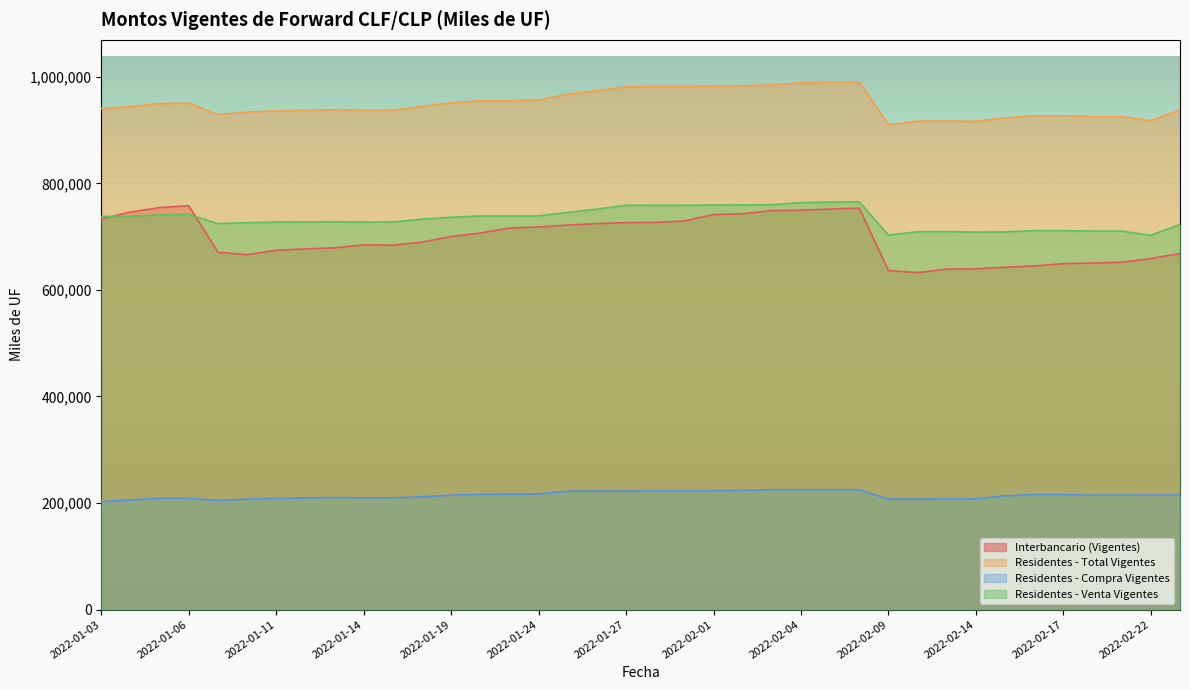

True or false: Residentes - Compra Vigentes and Residentes - Total Vigentes cross at least once.

False